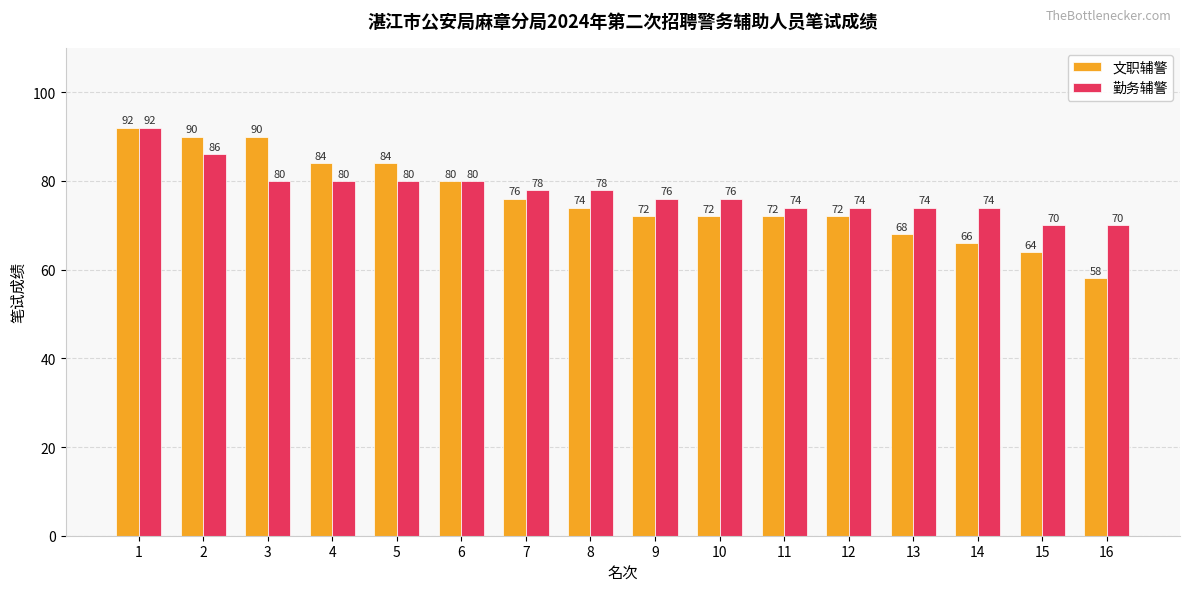

Count the number of categories in the chart.

16